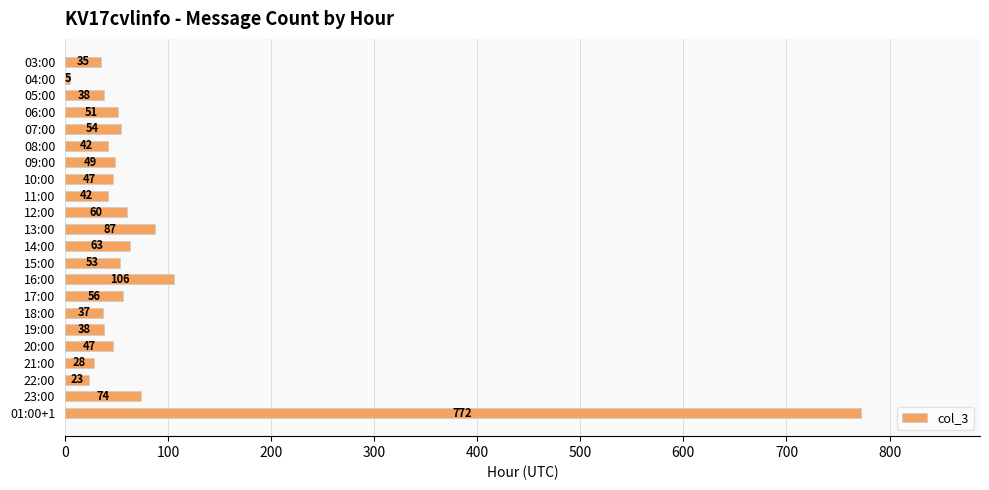

What is the minimum value shown in the chart?

5